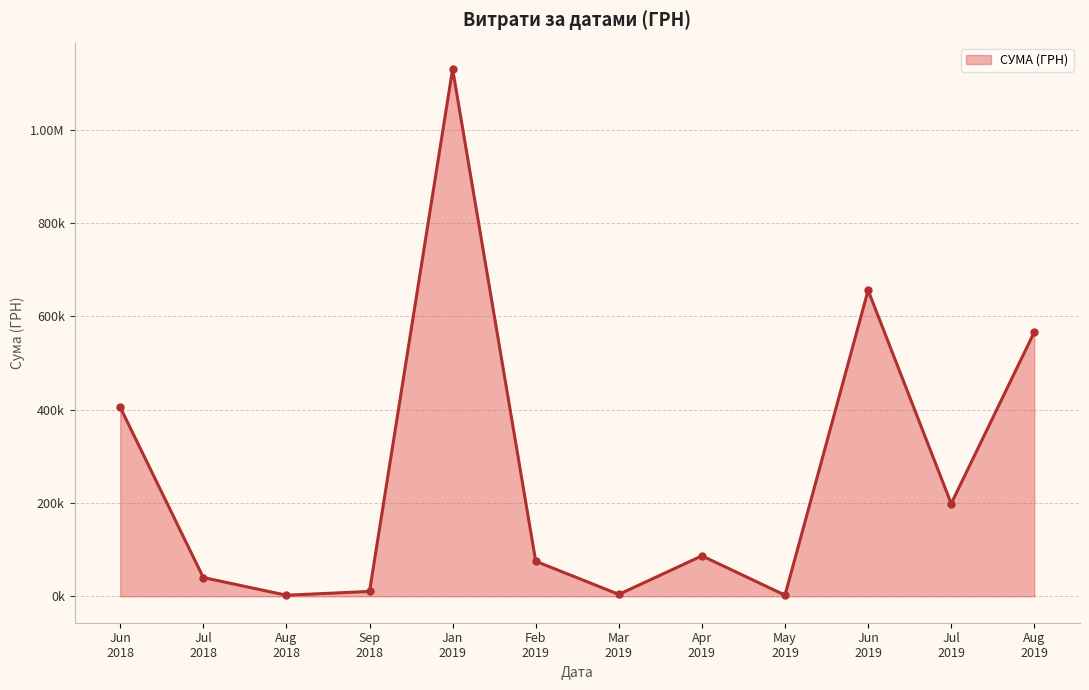

Does the chart have visible grid lines?

Yes